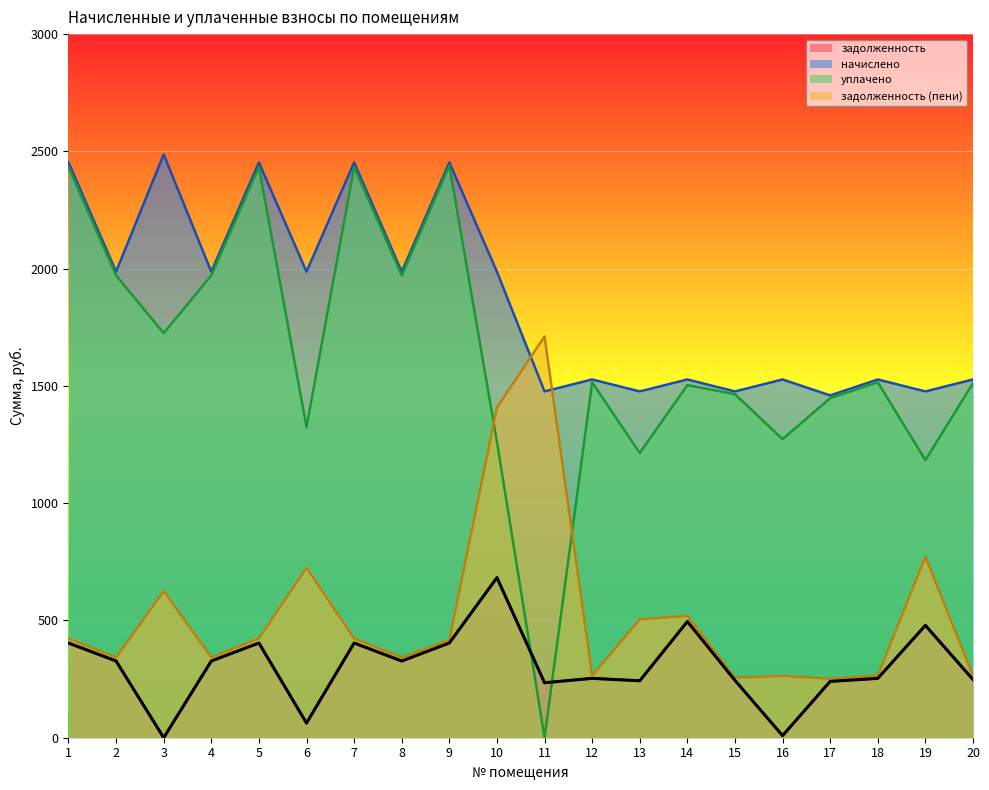

True or false: задолженность and задолженность (пени) intersect in this chart.

False